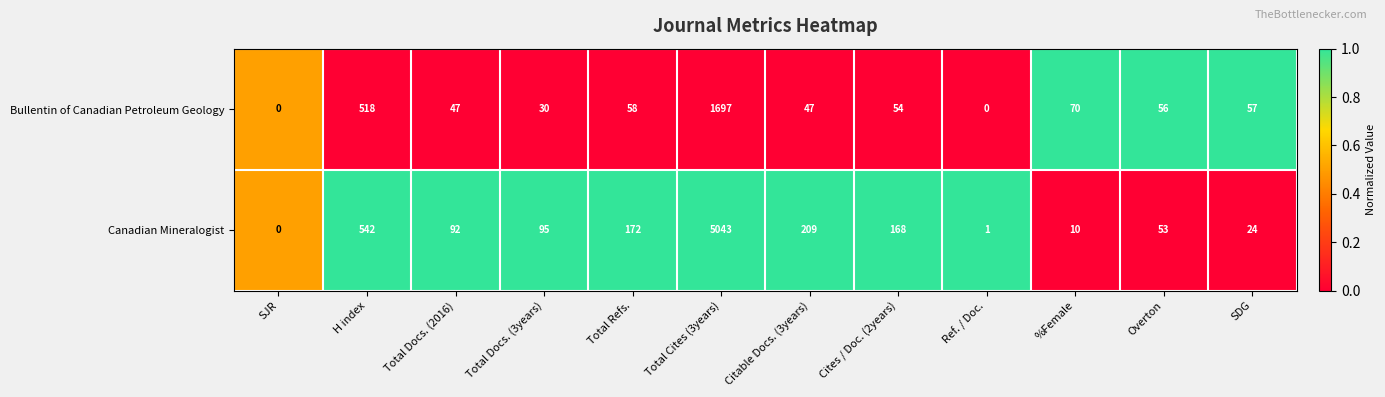

Reading left to right, list all the values displayed in this chart.

Bullentin of Canadian Petroleum Geology: 0	518	47	30	58	1697	47	54	0	70	56	57
Canadian Mineralogist: 0	542	92	95	172	5043	209	168	1	10	53	24